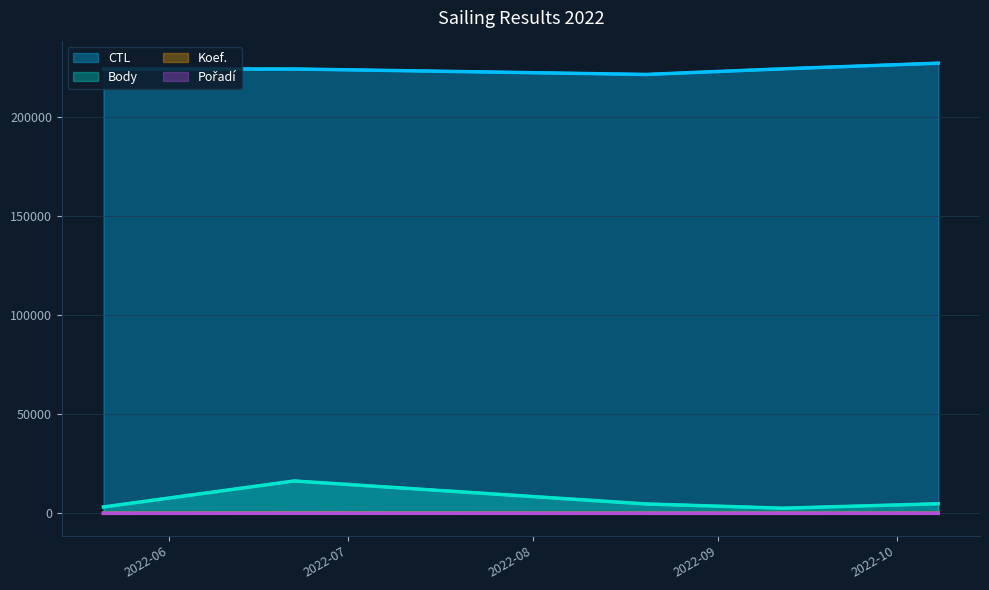

Which series has the largest range (max minus min)?

Body